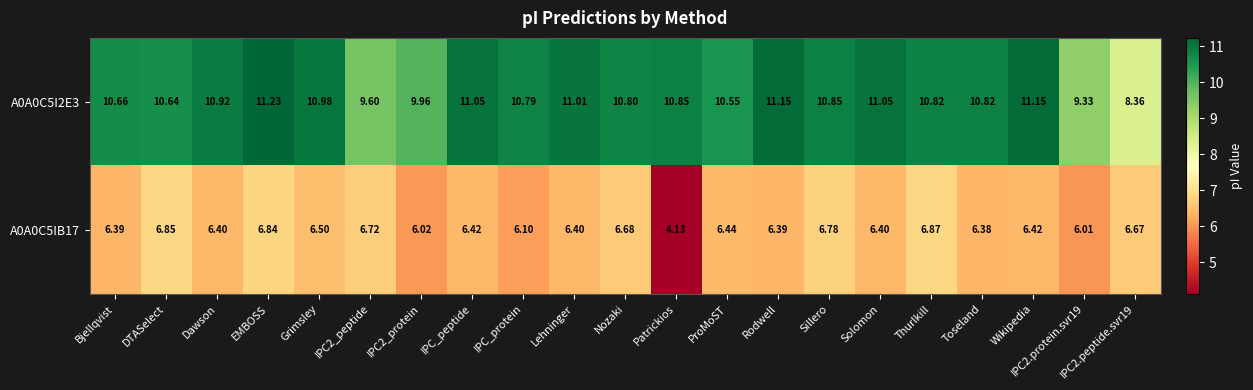

Rank the series by their maximum value, from highest to lowest.

A0A0C5I2E3, A0A0C5IB17